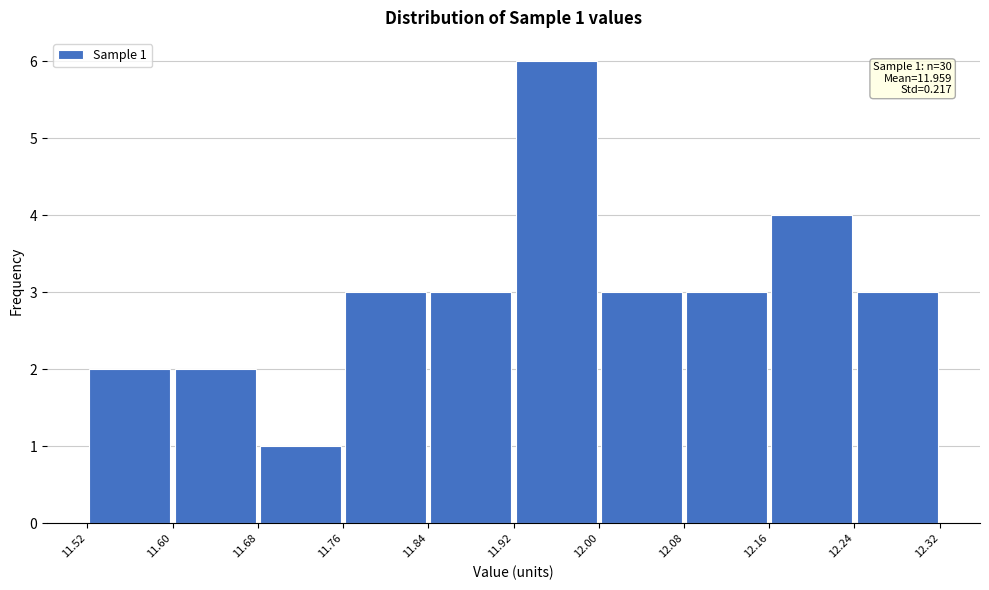

Which range on the x-axis has the tallest bar?

11.92 to 12.00